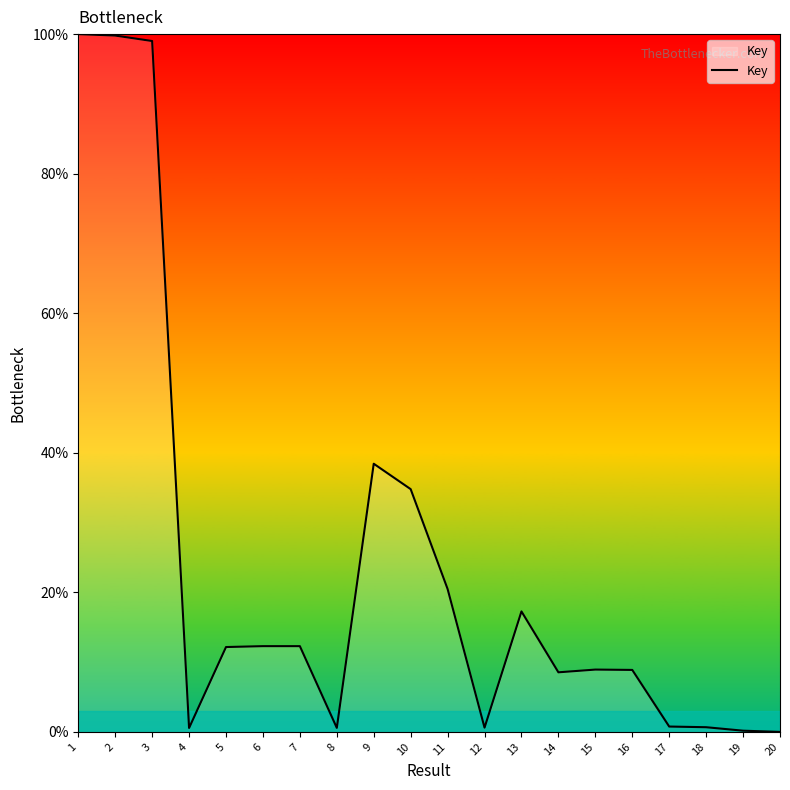

What is the greatest value displayed?

100.0